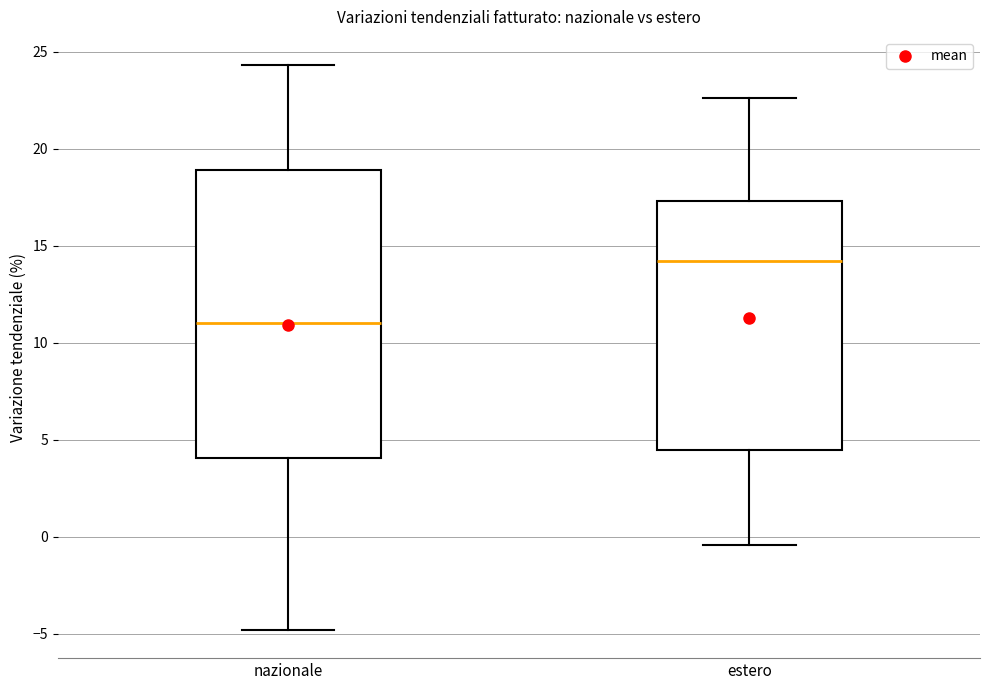

Which box is the tallest, from its lower edge to its upper edge?

nazionale